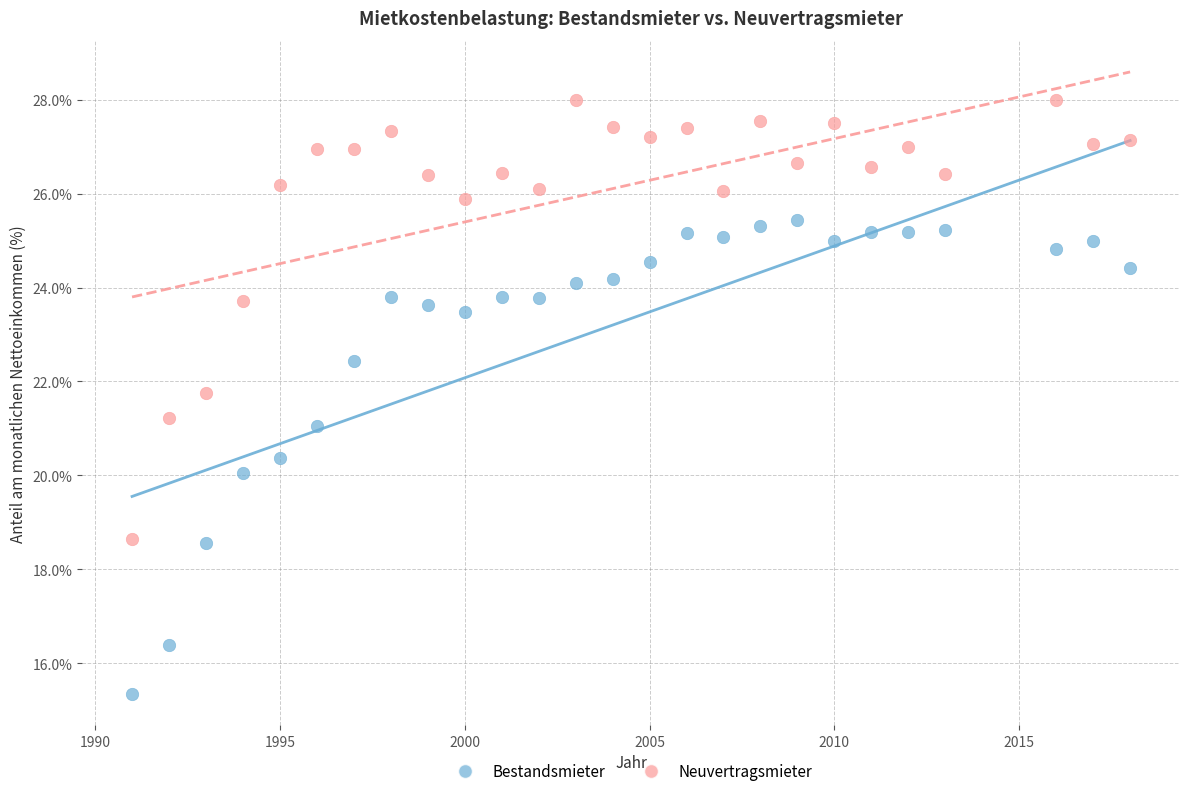

What are all the series names shown in the legend?

Bestandsmieter, Neuvertragsmieter